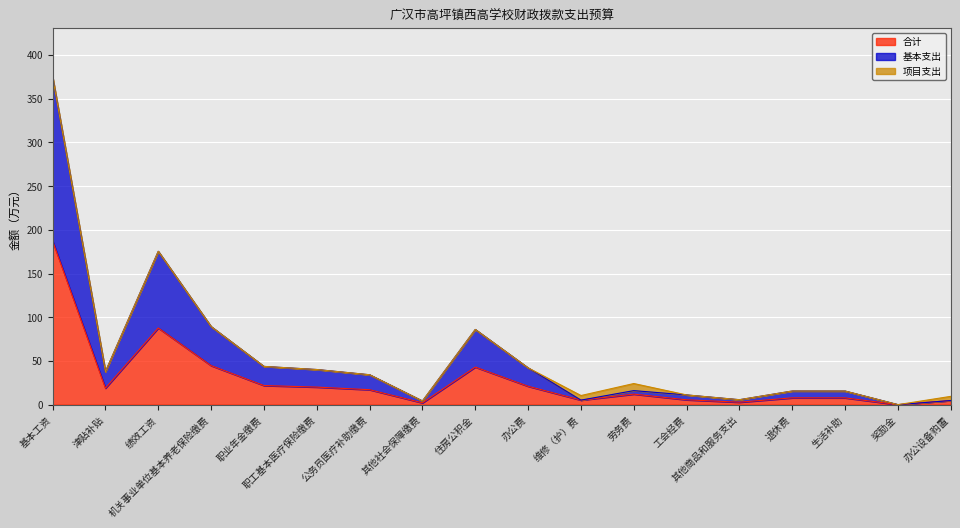

Where is 合计 nearest to the value 93?

绩效工资